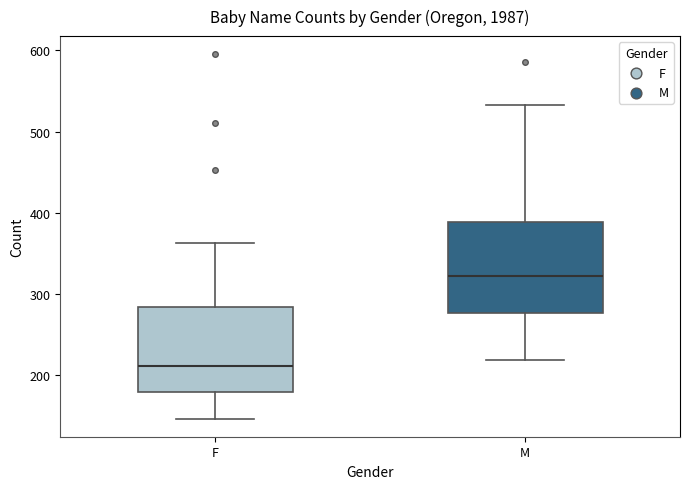

Reading left to right, transcribe this box plot: for each box, give where its median line is, the range the box spans, and where its two whiskers end, as read against the y-axis. The values are not printed on the chart, so give them approximately, as read against the axis.

F: median 210, box 180 to 280, whiskers 150 to 360
M: median 320, box 280 to 390, whiskers 220 to 530